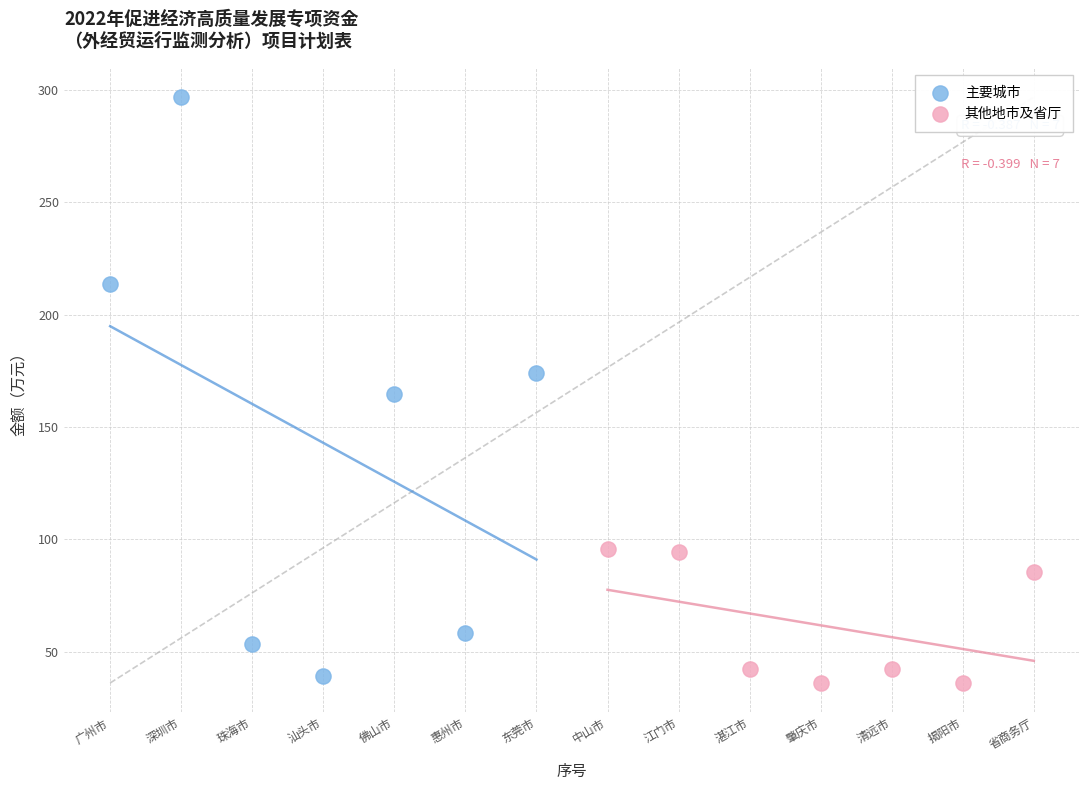

Which series contains the highest Y value?

主要城市